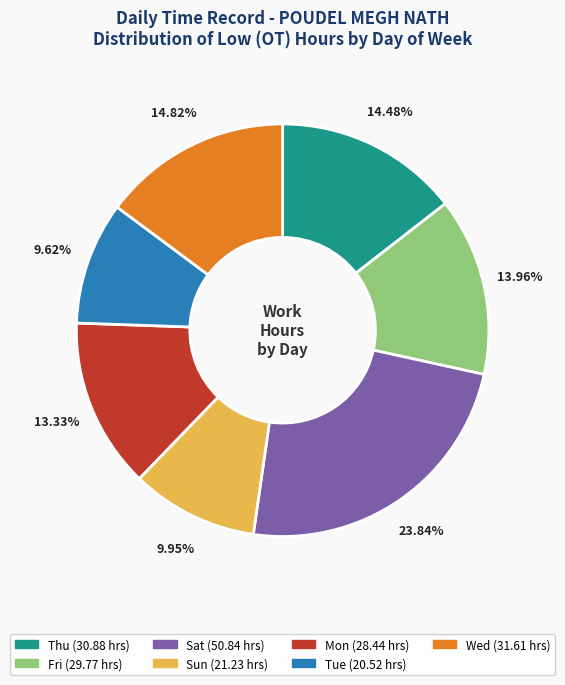

Approximately how many times larger is the value at Thu compared to Mon?

1.1